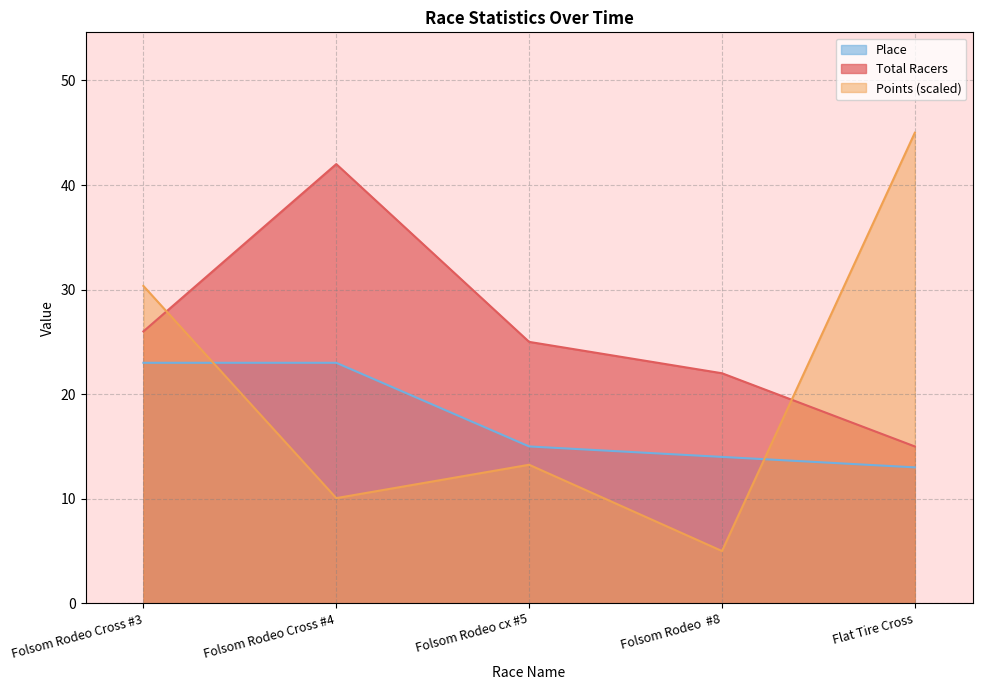

What is the minimum value for Total Racers?

15.0